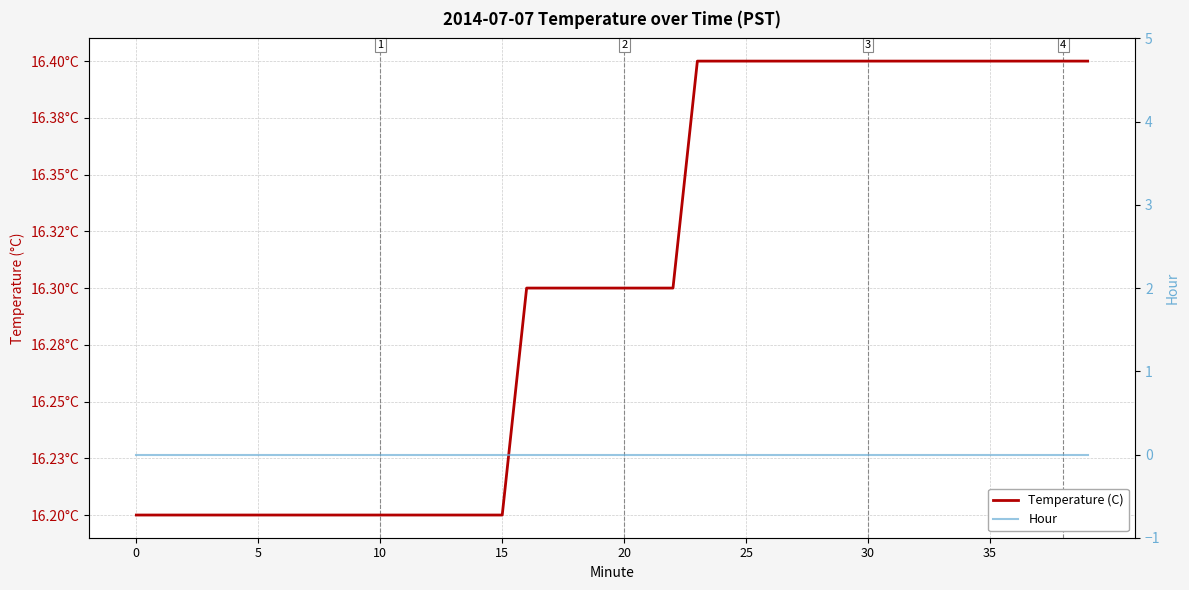

How many Temperature (C) values are between 16 and 17?

40